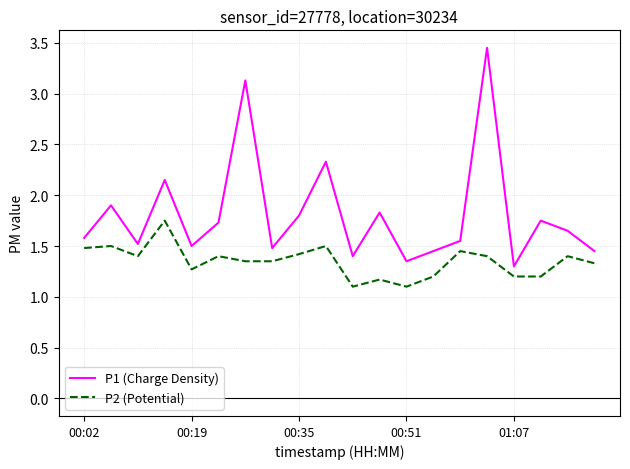

List the series in order of their overall mean, highest first.

P1 (Charge Density), P2 (Potential)